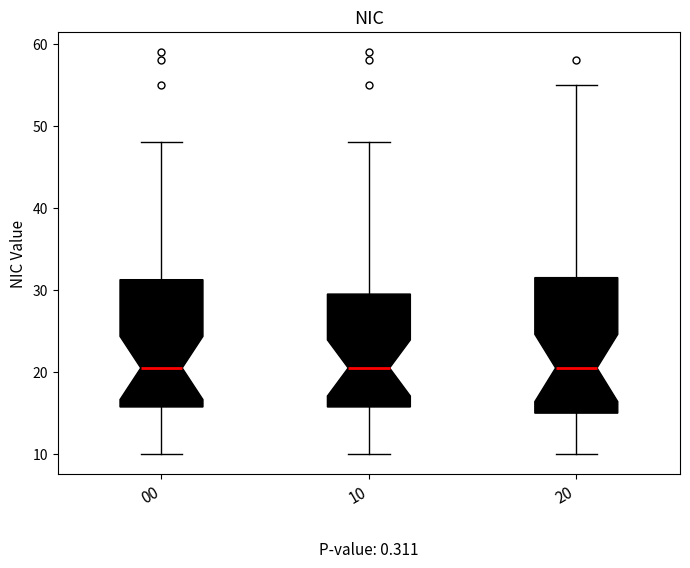

Comparing the boxes themselves (not the whiskers), which one is the tallest?

20